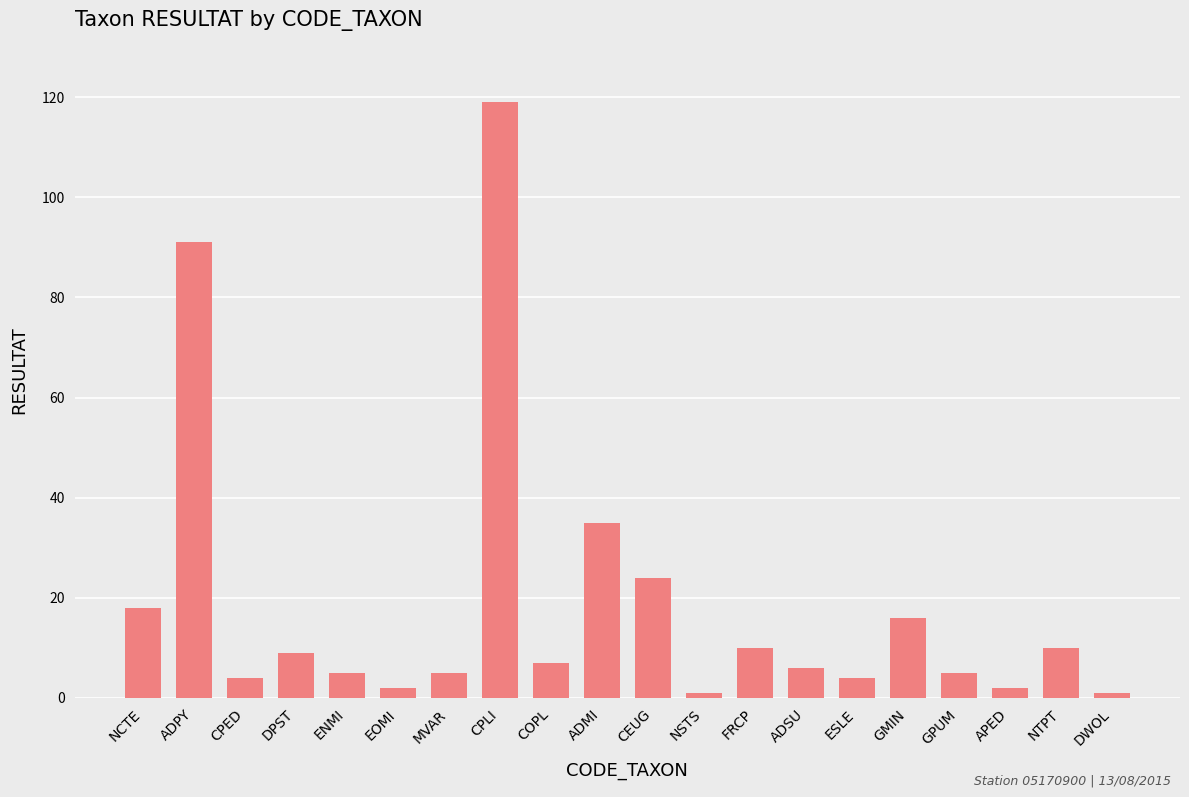

Which label corresponds to the largest value in the chart?

CPLI